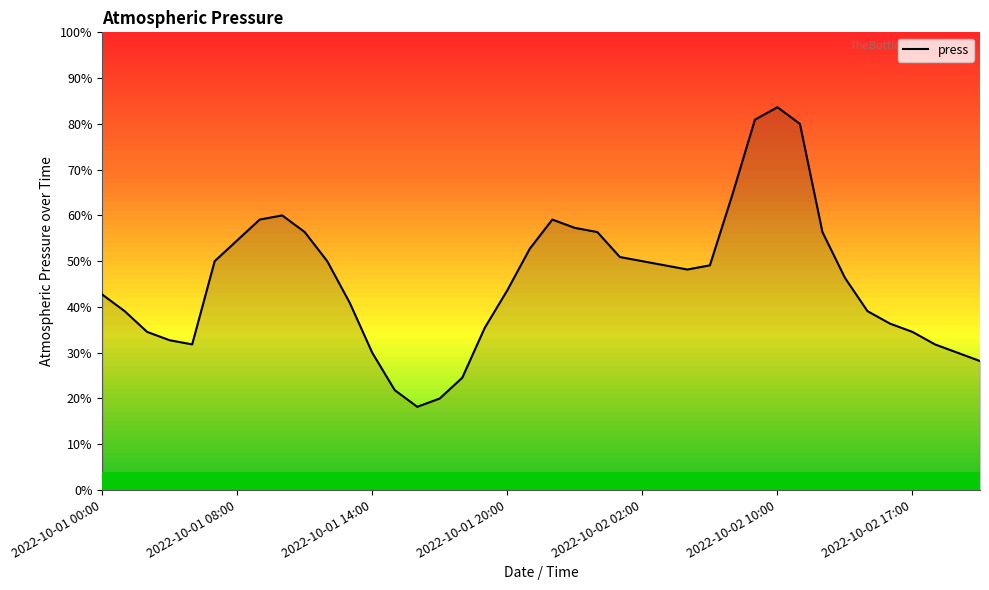

Does the chart display data point markers on the line(s)?

No